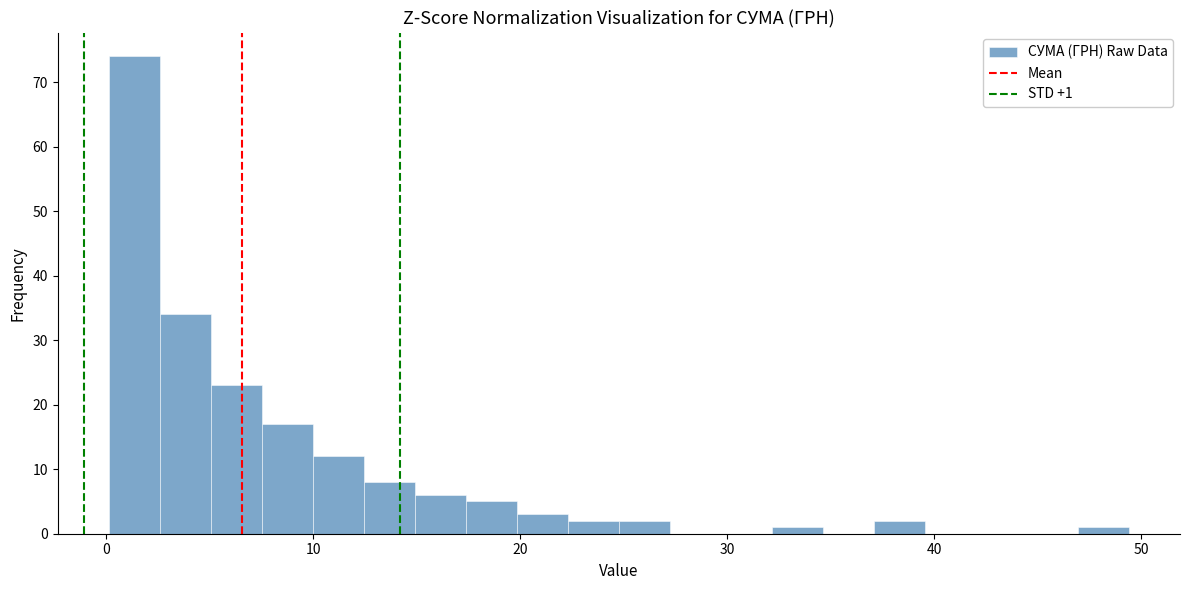

Read against the x-axis, roughly where is the centre of the tallest bar?

1